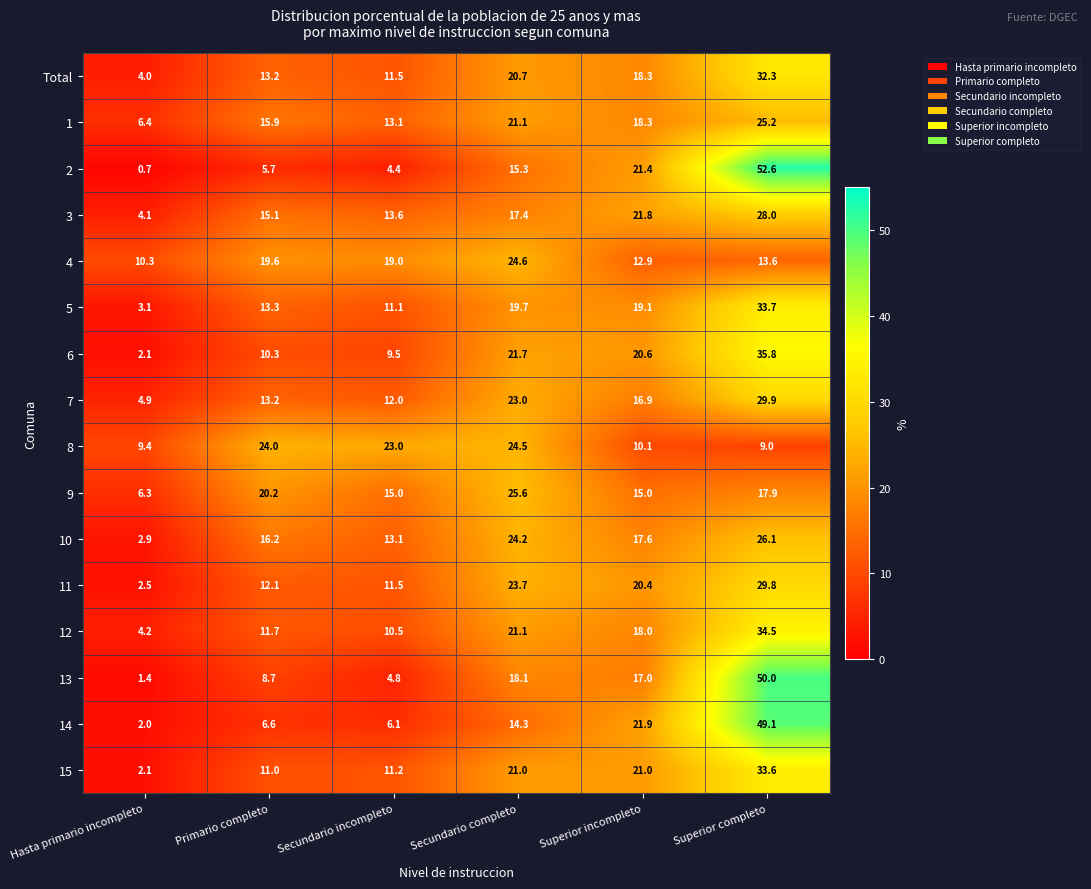

Is it true that 1 equals 8.0 at Secundario incompleto?

False